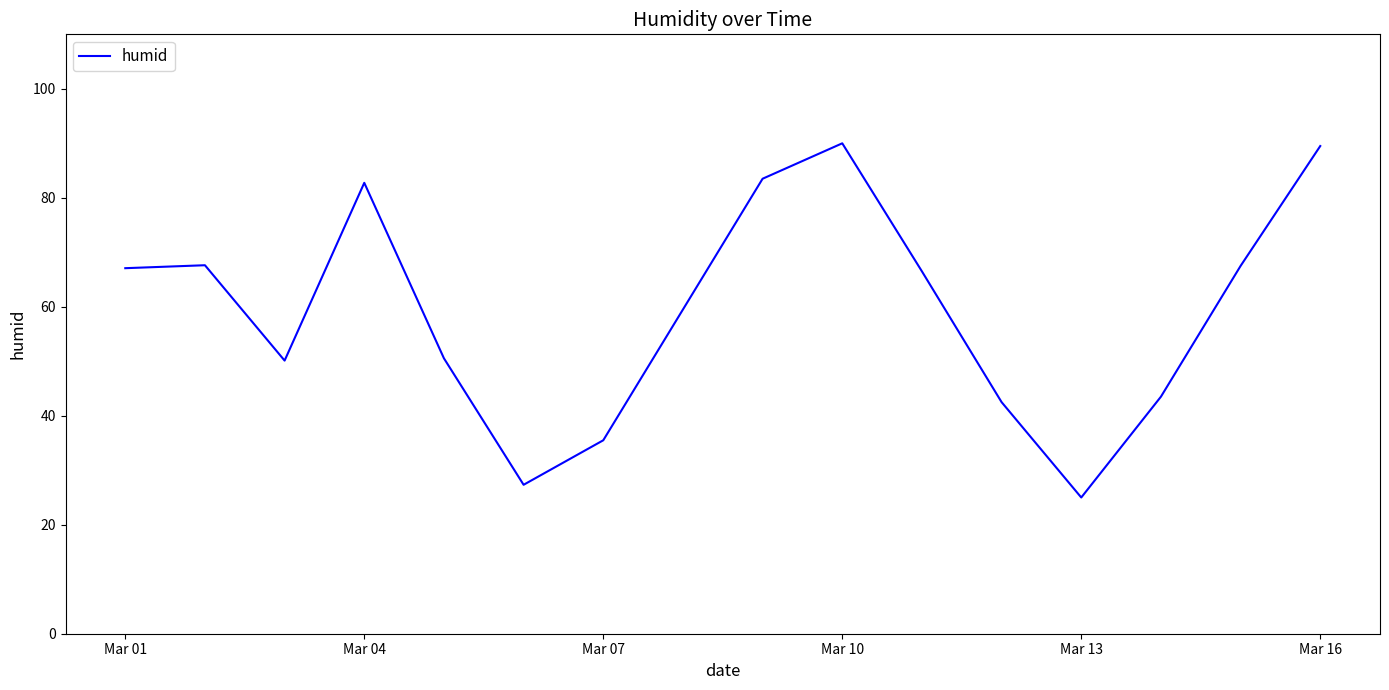

What is the minimum value shown in the chart?

25.0